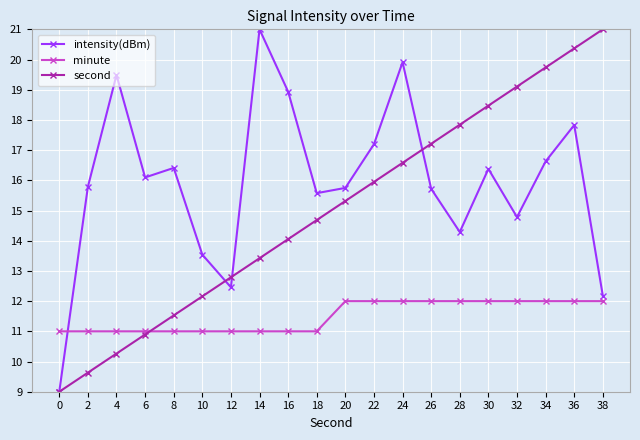

Is it true that second equals 26.8 at 30?

False